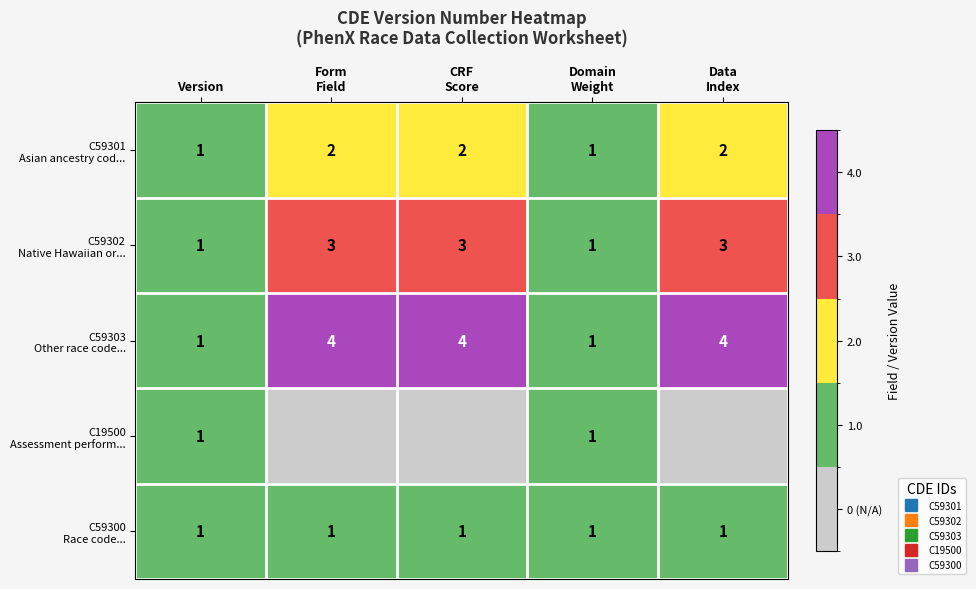

How many C59303 Other race code... values are between 1 and 4?

5